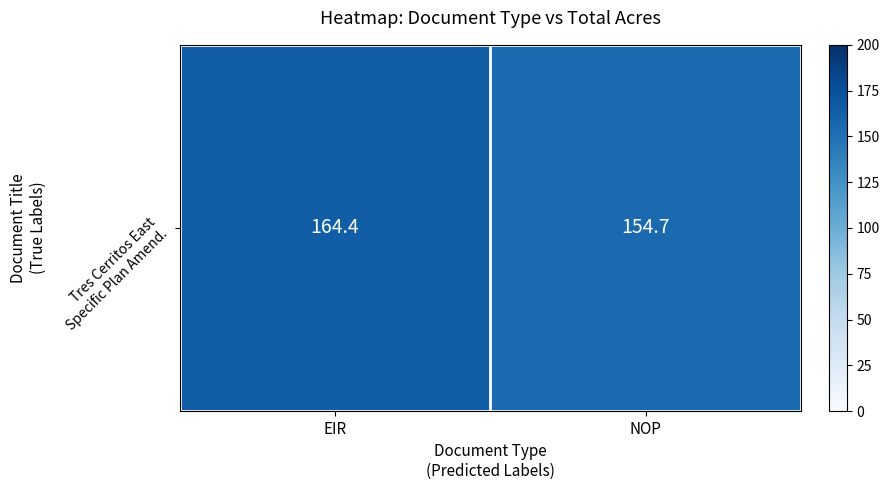

How many distinct data groups are displayed?

1